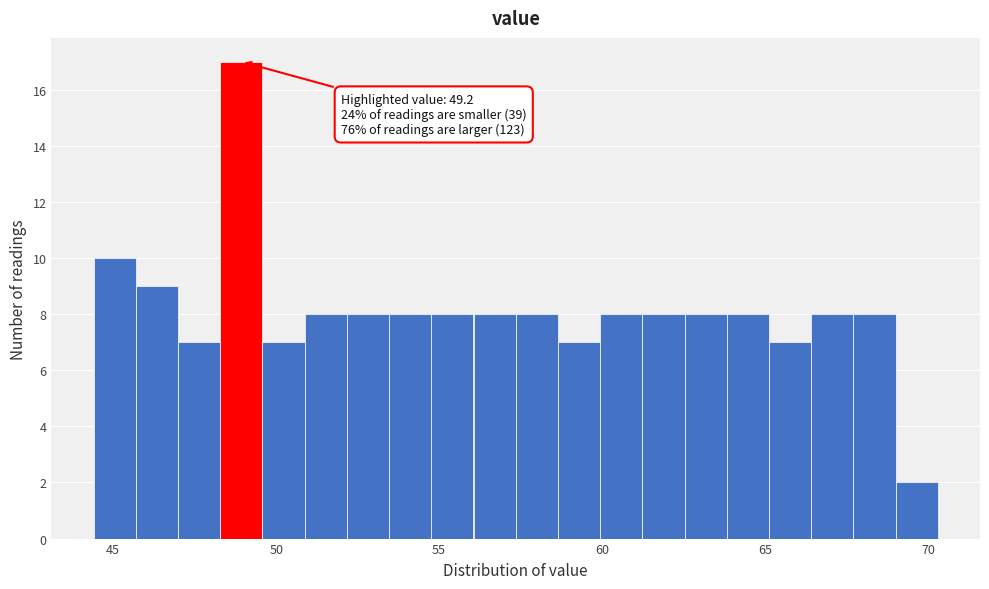

Read against the x-axis, roughly where is the centre of the tallest bar?

49.0